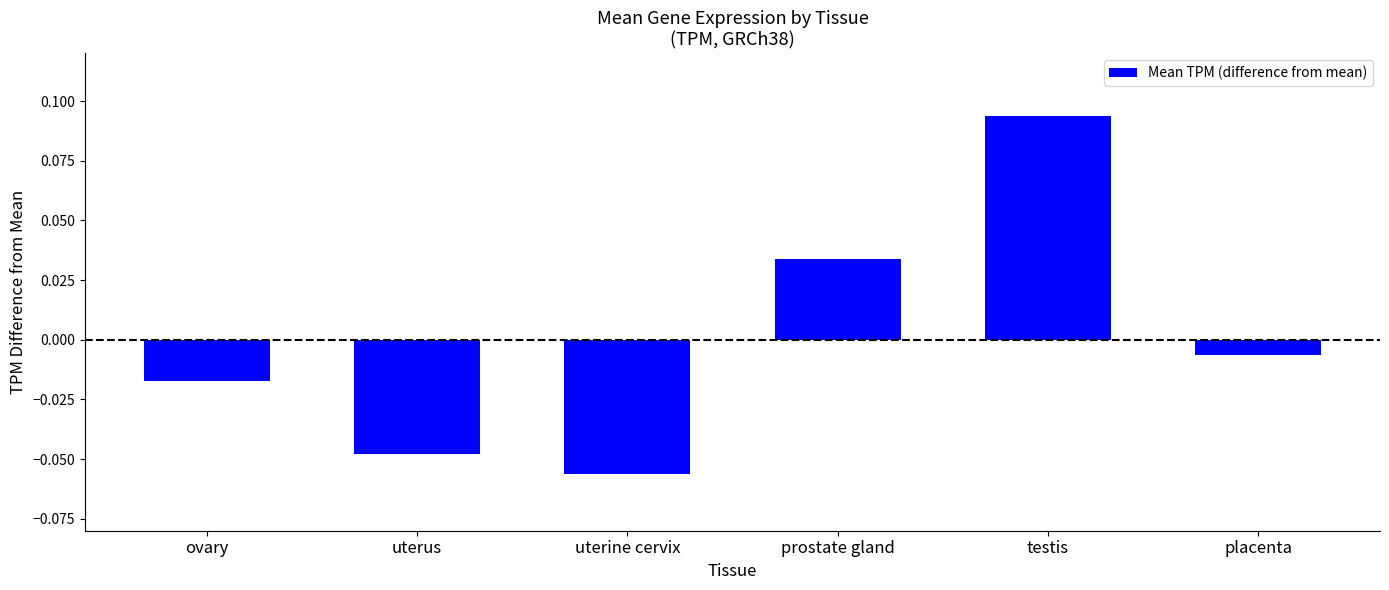

True or false: the data shows -0.1 at uterus.

False